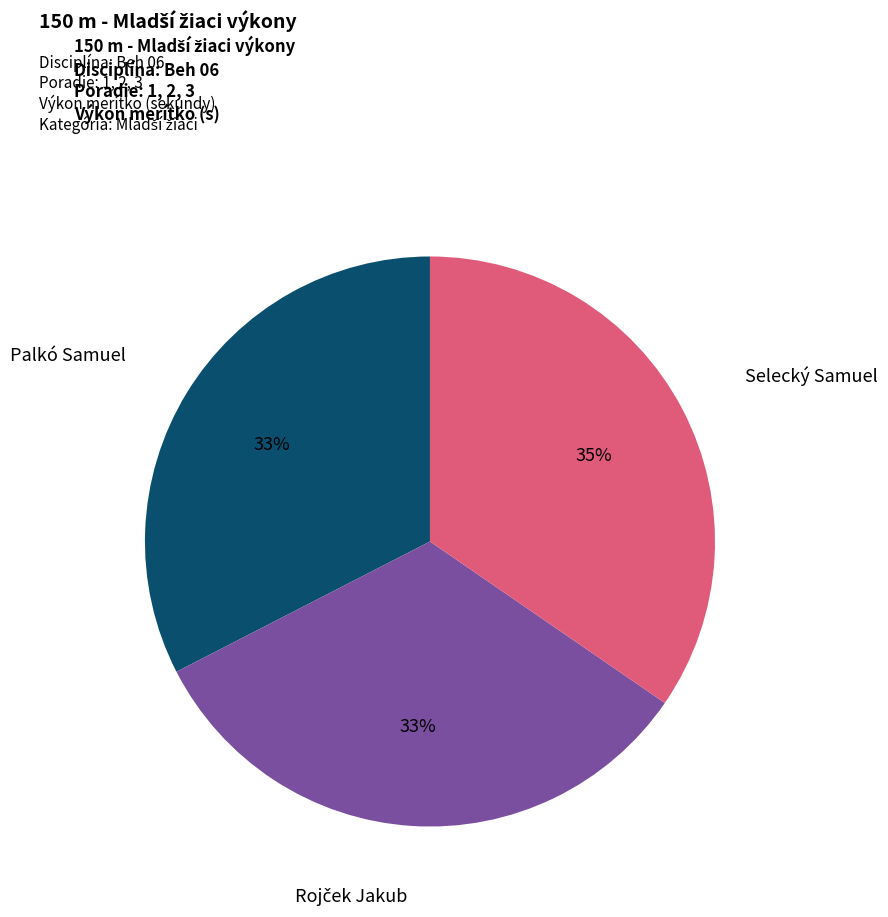

Is there a majority slice in this chart?

No